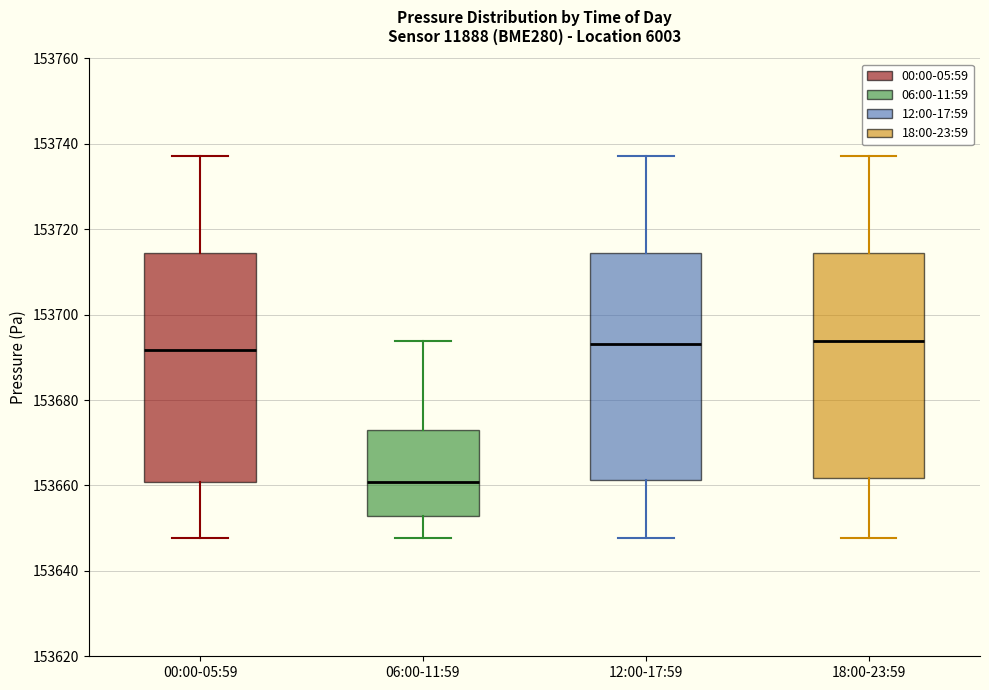

Where does the lower whisker of the box for 18:00-23:59 end on the y-axis? The values are not printed on the chart, so give them approximately, as read against the axis.

153648